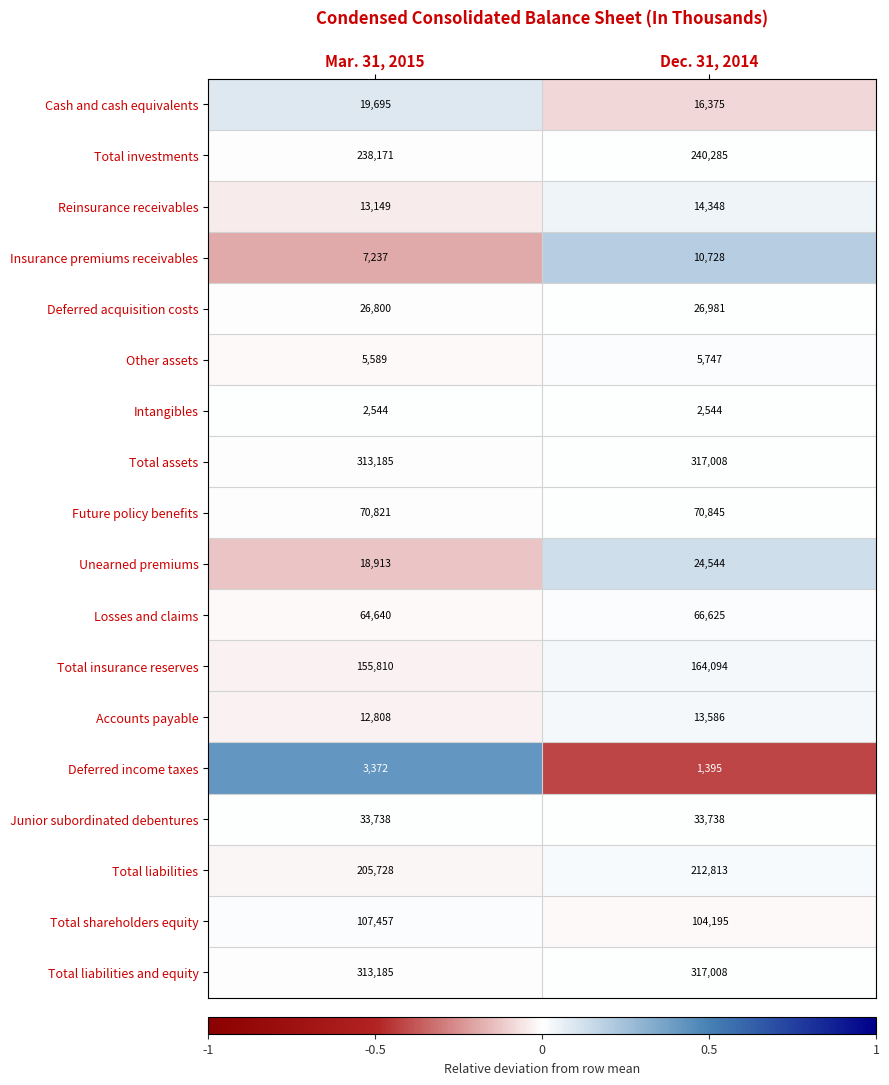

At which label does Total liabilities and equity reach its minimum?

Mar. 31, 2015